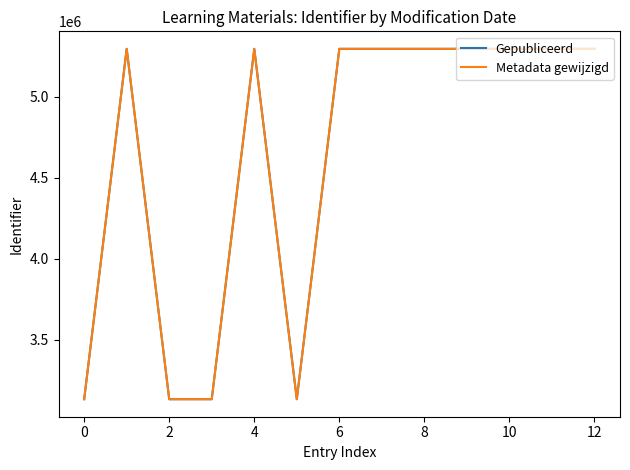

At which category is the sum across all series the highest?

12